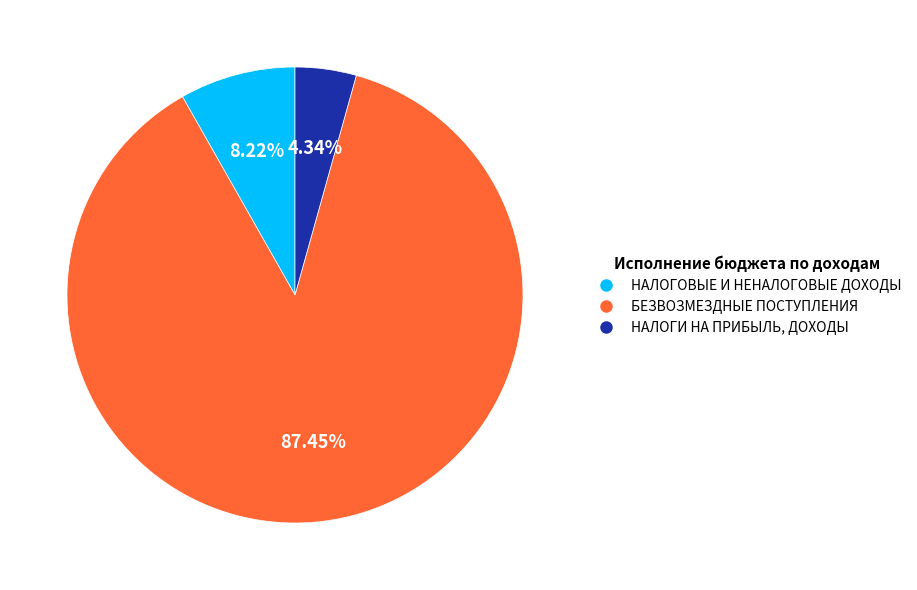

Rank the categories by value from lowest to highest.

НАЛОГИ НА ПРИБЫЛЬ, ДОХОДЫ, НАЛОГОВЫЕ И НЕНАЛОГОВЫЕ ДОХОДЫ, БЕЗВОЗМЕЗДНЫЕ ПОСТУПЛЕНИЯ